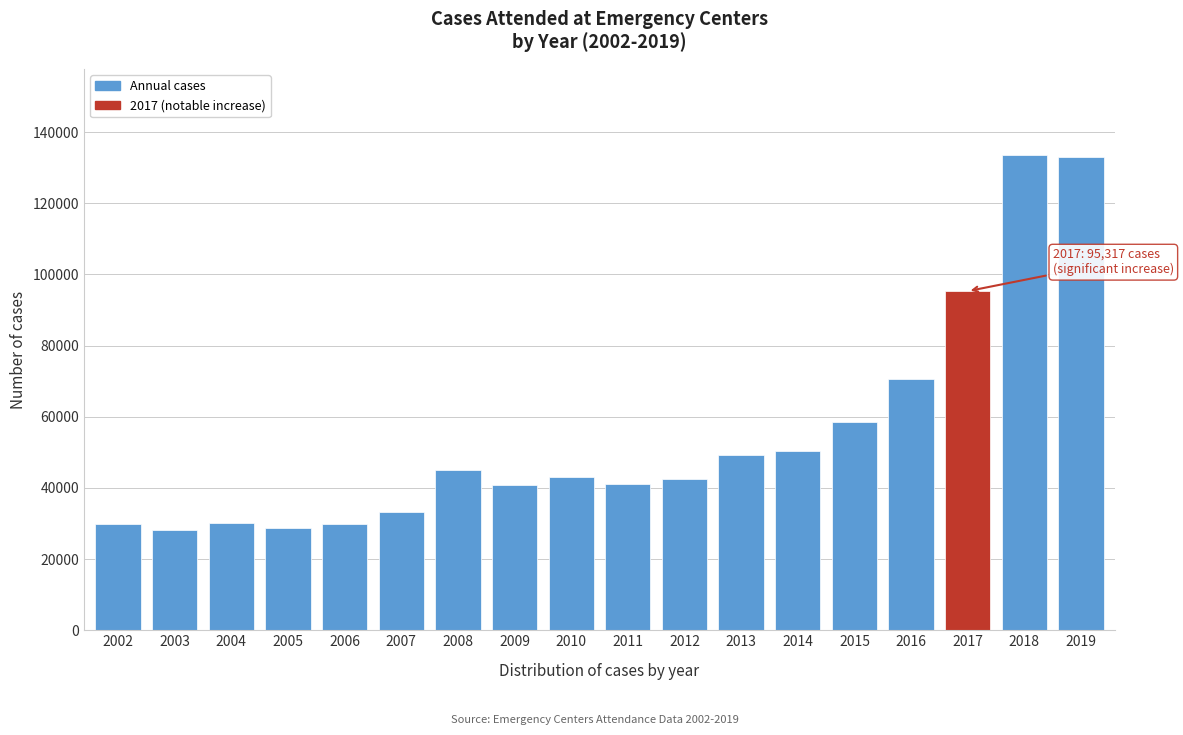

The value at 2014 is 50485. True or false?

True